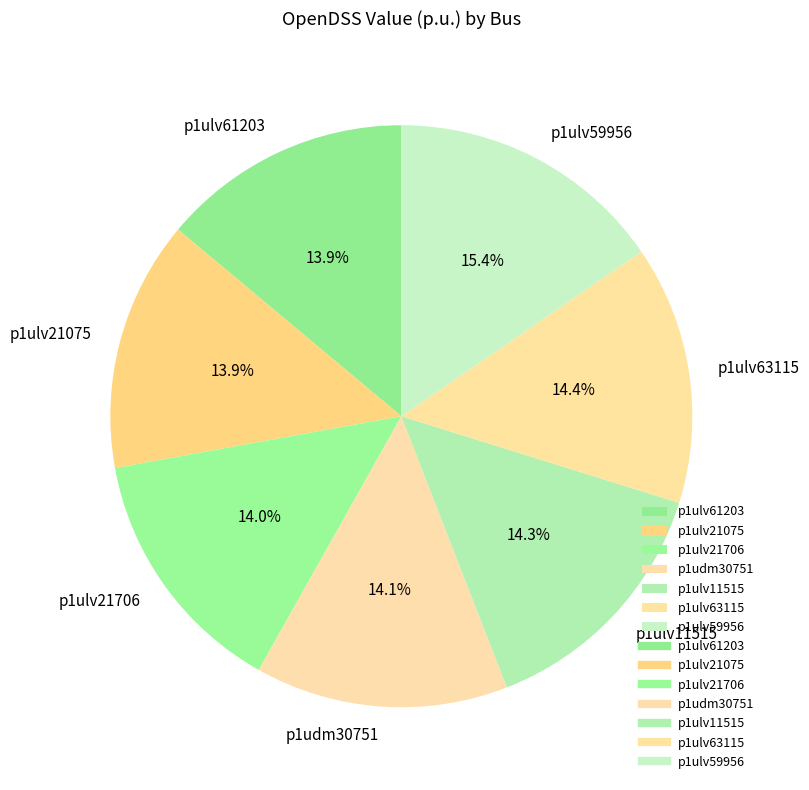

To the nearest percent, what percentage of the pie is p1ulv21706?

14%